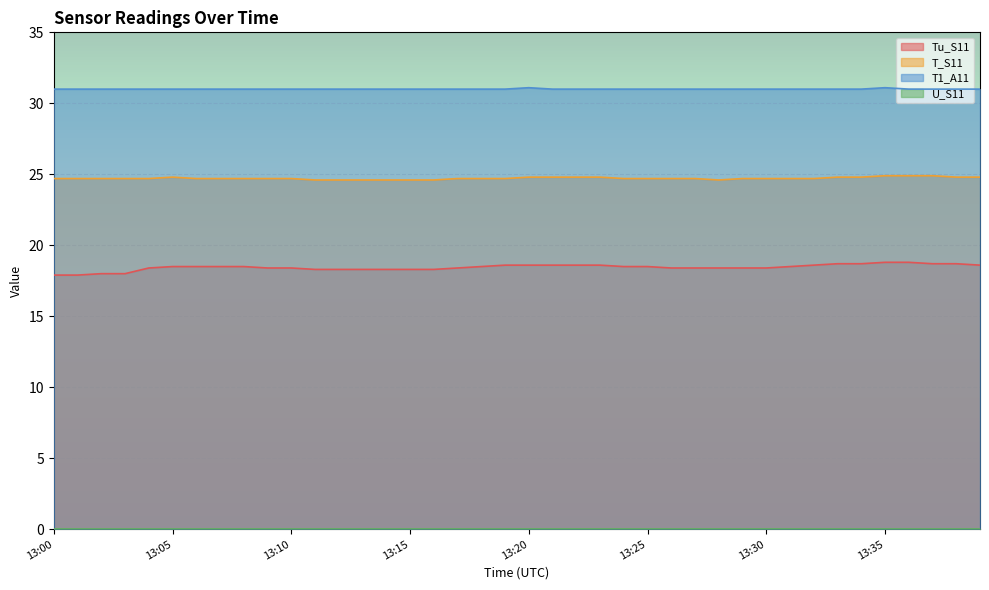

Which category has the lowest value in the T1_A11 series?

13:00